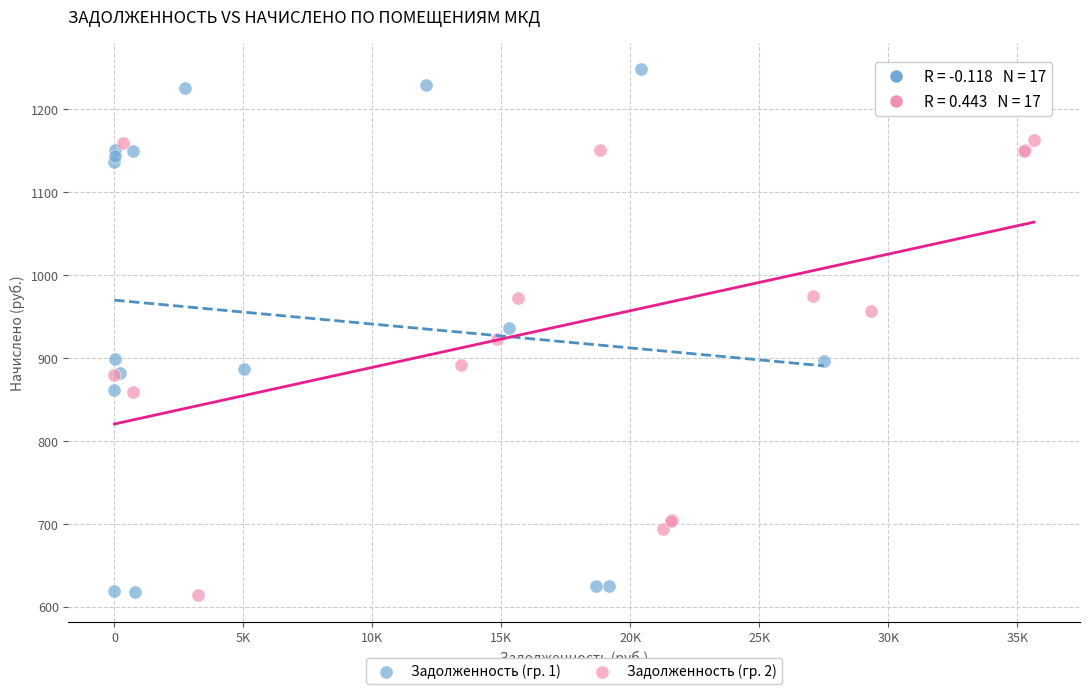

What are all the series names shown in the legend?

Задолженность (гр. 1), Задолженность (гр. 2)